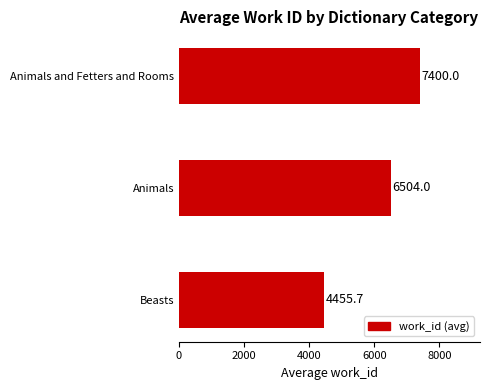

Rank the categories by value from highest to lowest.

Animals and Fetters and Rooms, Animals, Beasts